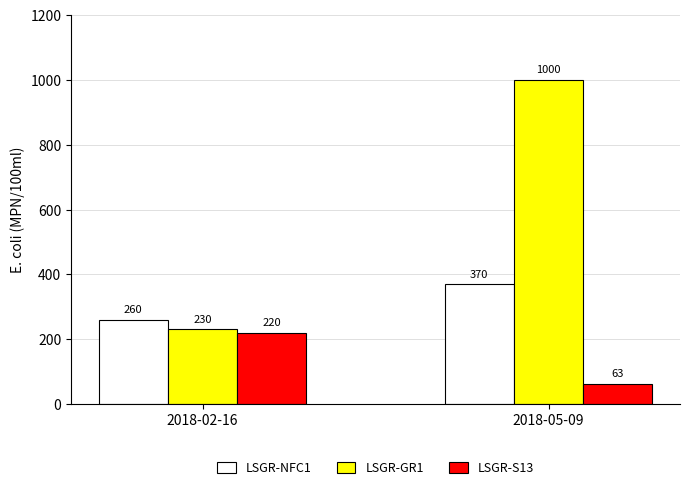

Is it true that LSGR-NFC1 equals 153 at 2018-02-16?

False